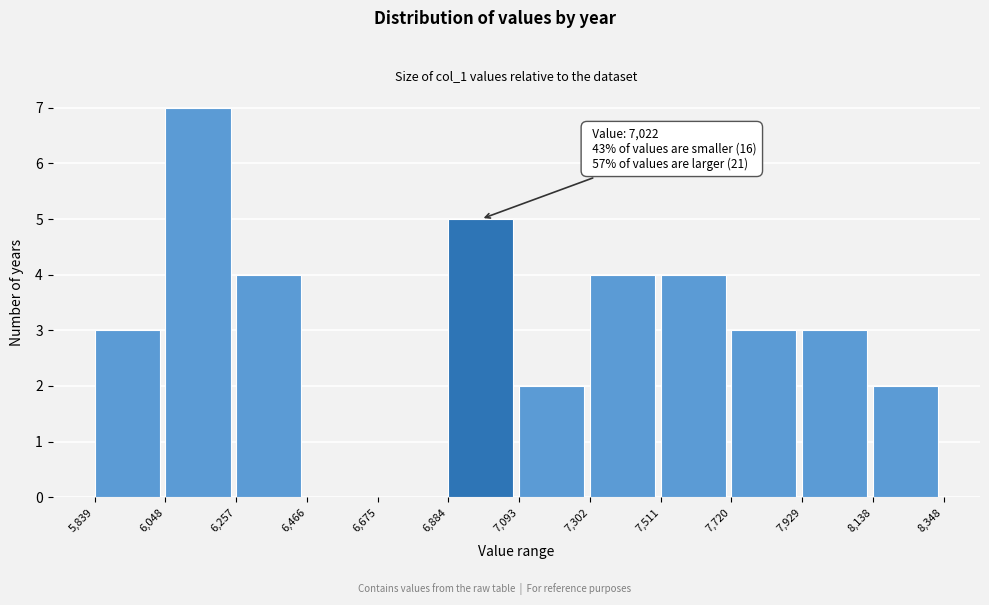

Which range on the x-axis has the tallest bar?

6,048 to 6,257